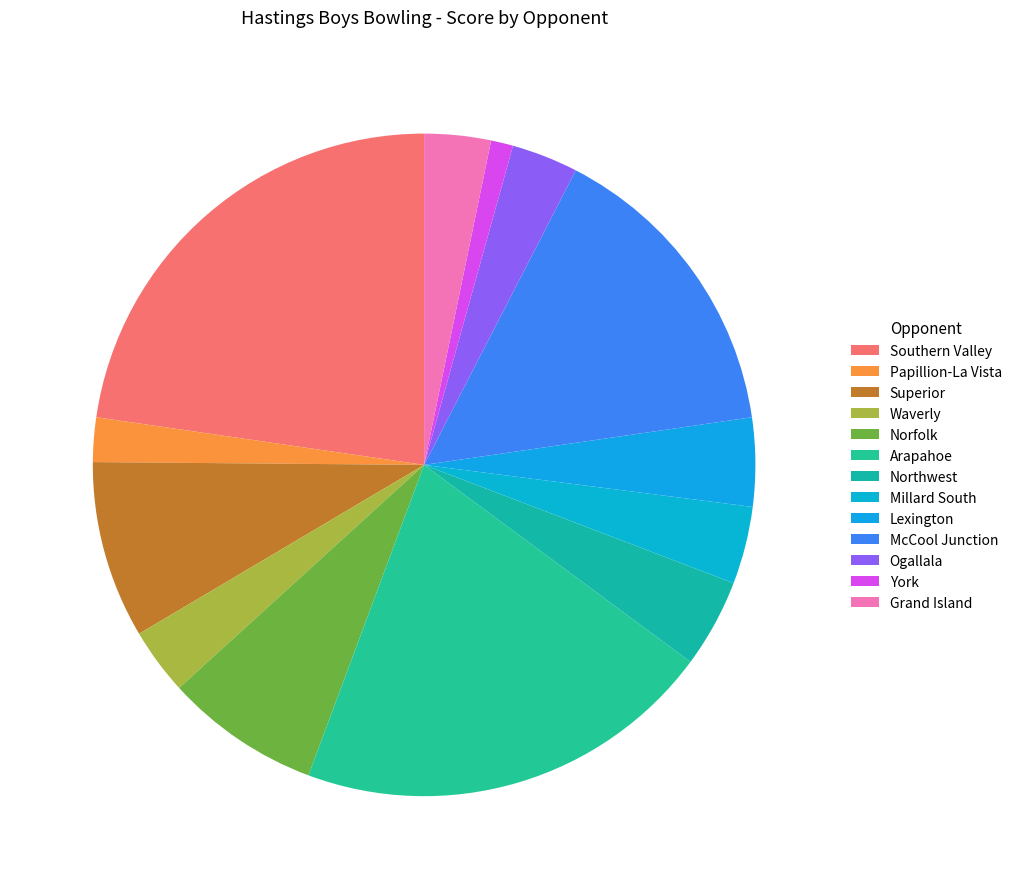

To the nearest percent, what is the combined percentage of Grand Island and Superior?

12%